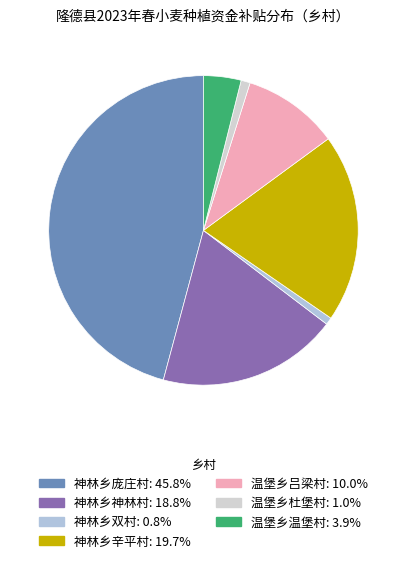

How many segments does this pie chart have?

7